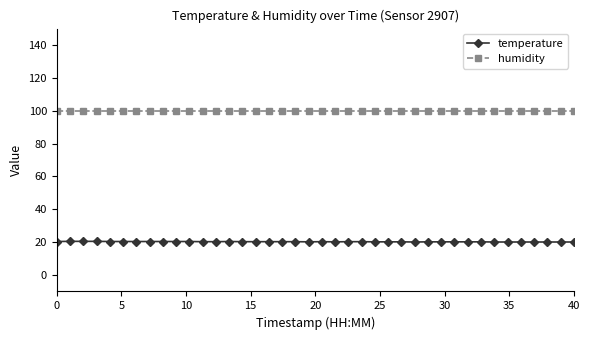

Which series has the widest spread of values?

temperature